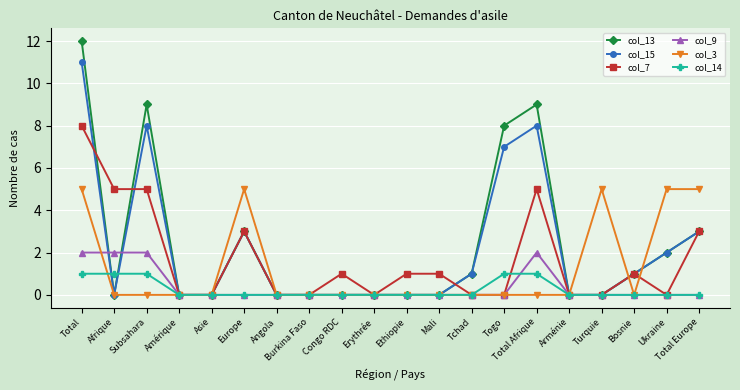

What is the label of the 5th point from the right?

Arménie